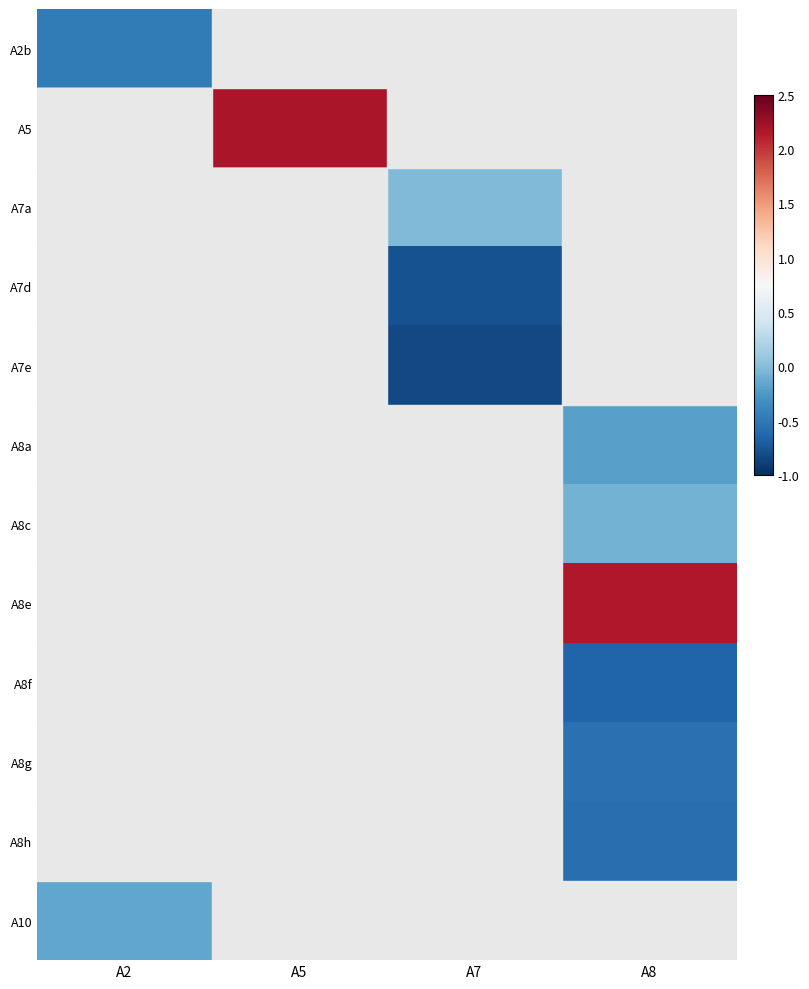

What is the total value across all series at A5?

1.1